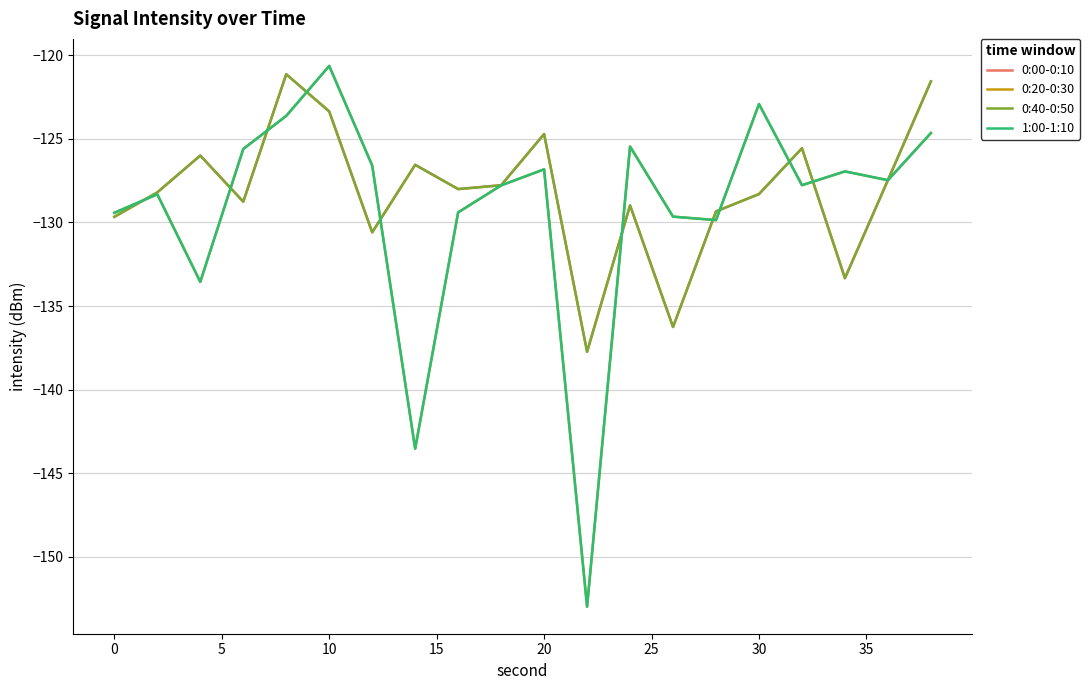

Is this an area chart (filled region under the line)?

No